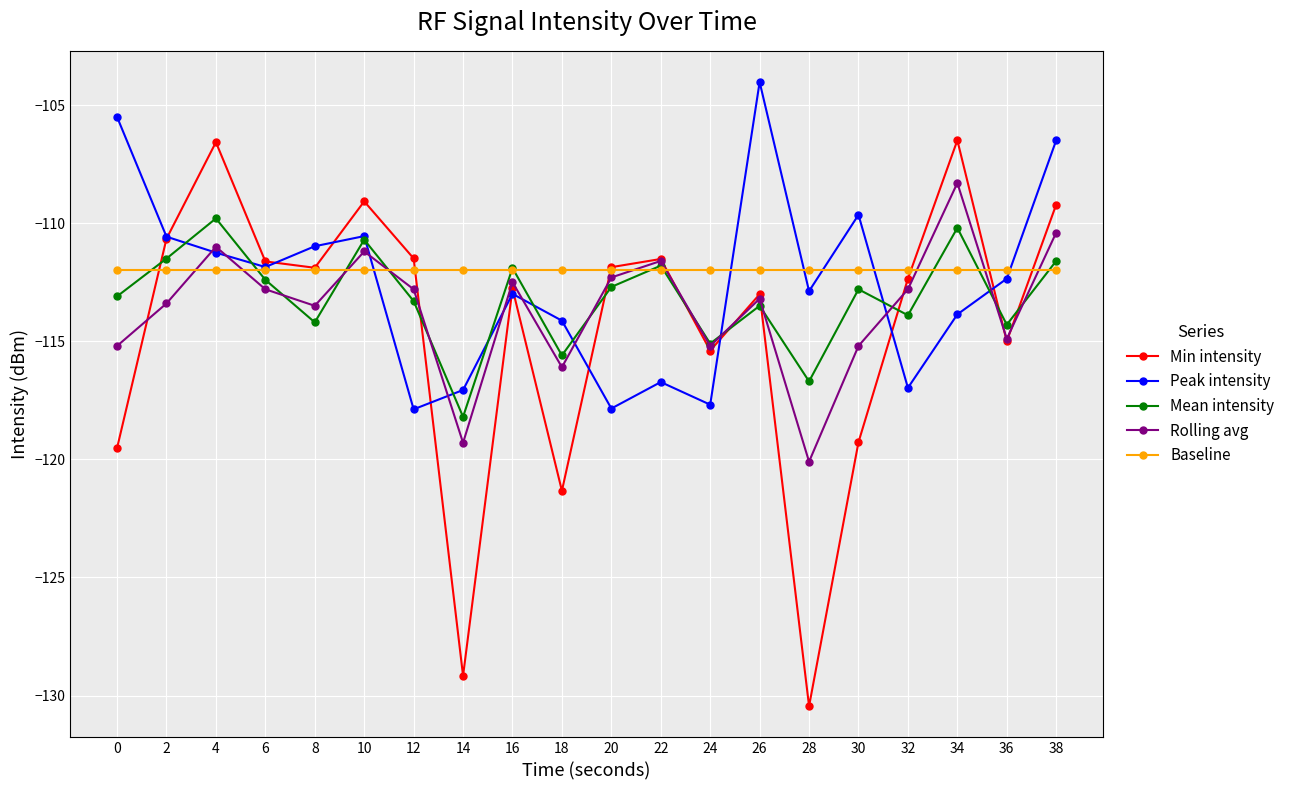

Read the Peak intensity value at 8.

-111.0